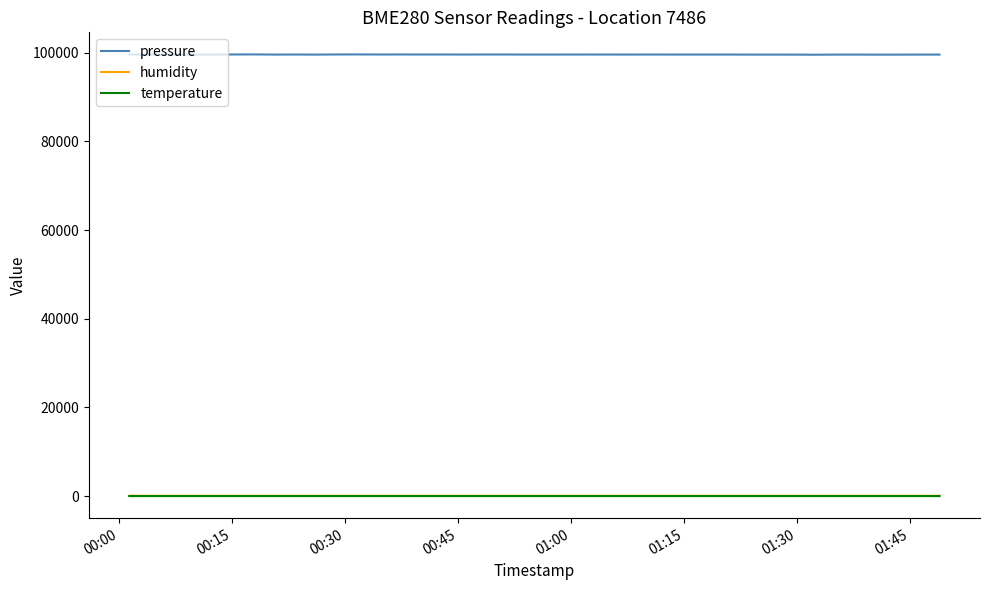

Which series has the largest total across all categories?

pressure